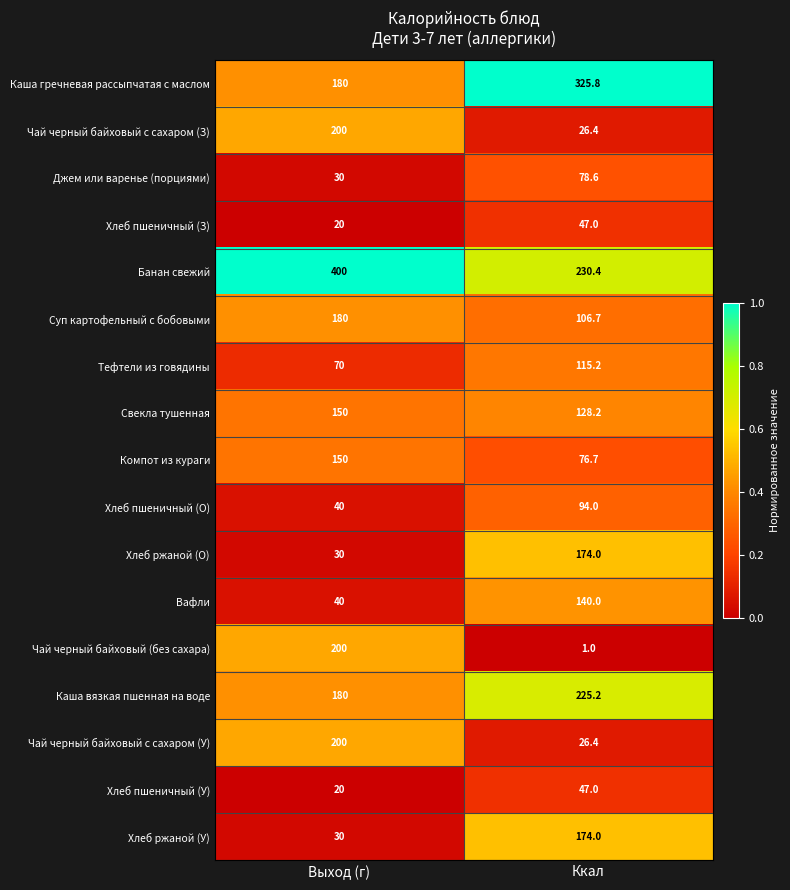

At which category is the sum across all series the highest?

Выход (г)